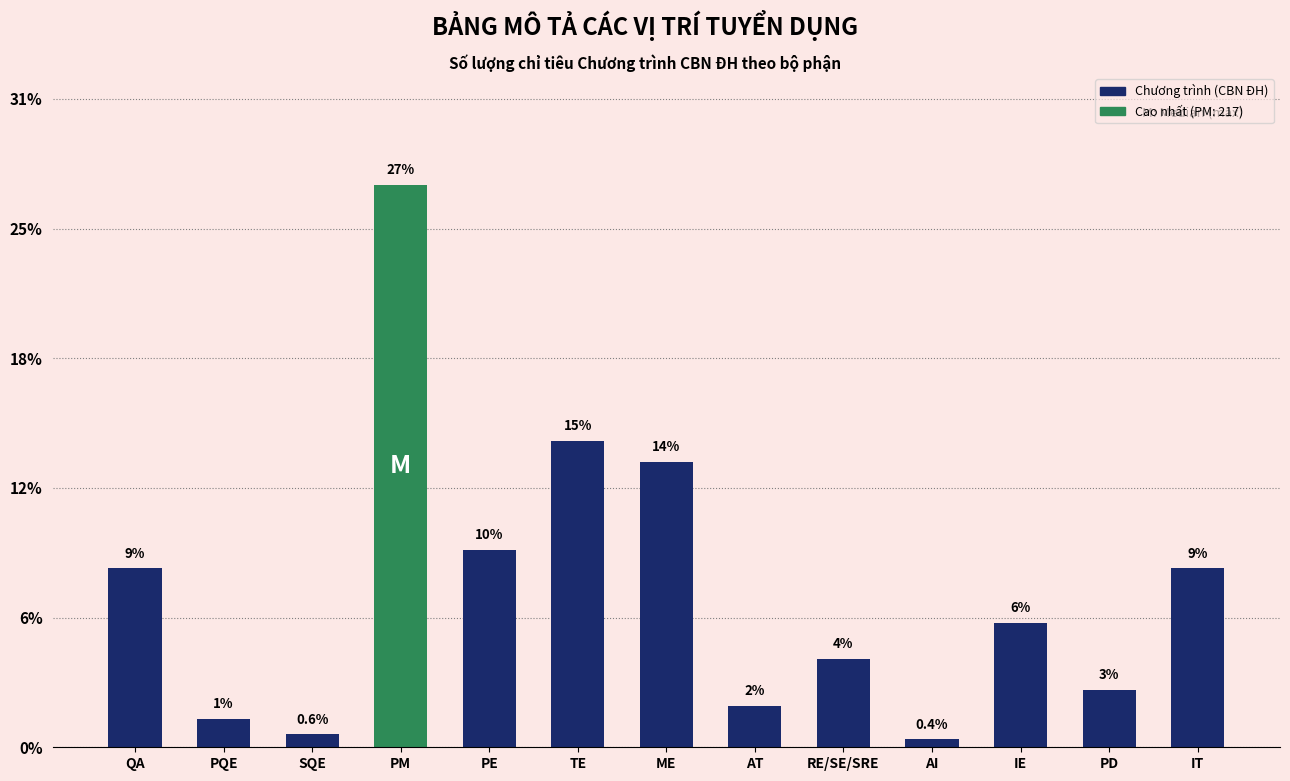

What is the difference between the values at RE/SE/SRE and PE?

42